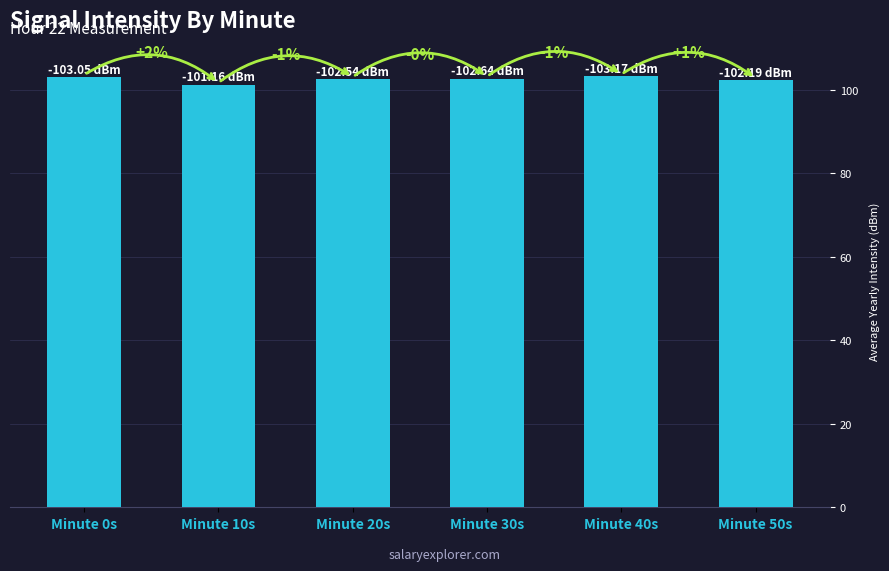

What is the label of the 6th bar from the right?

Minute 0s